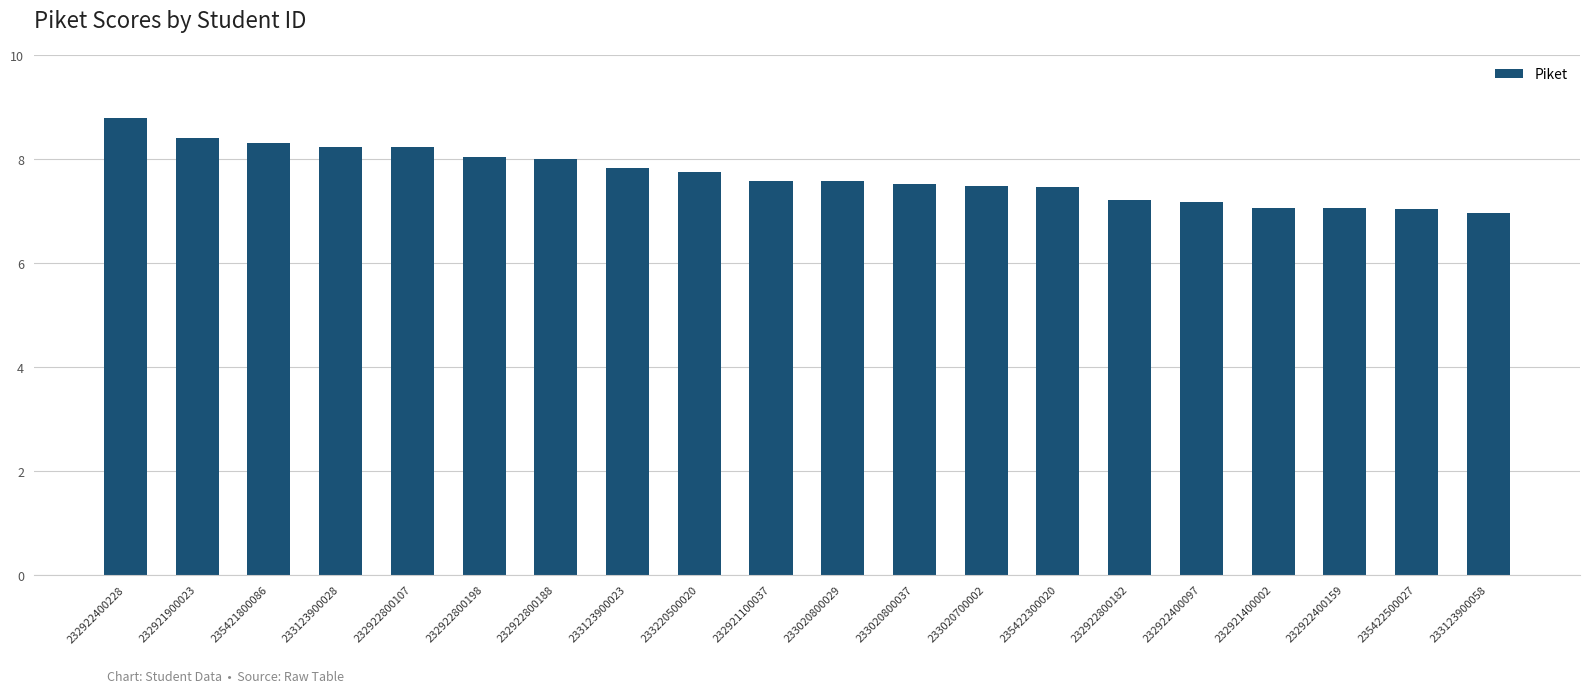

Which has a higher value, 233123900028 or 232922800198?

233123900028